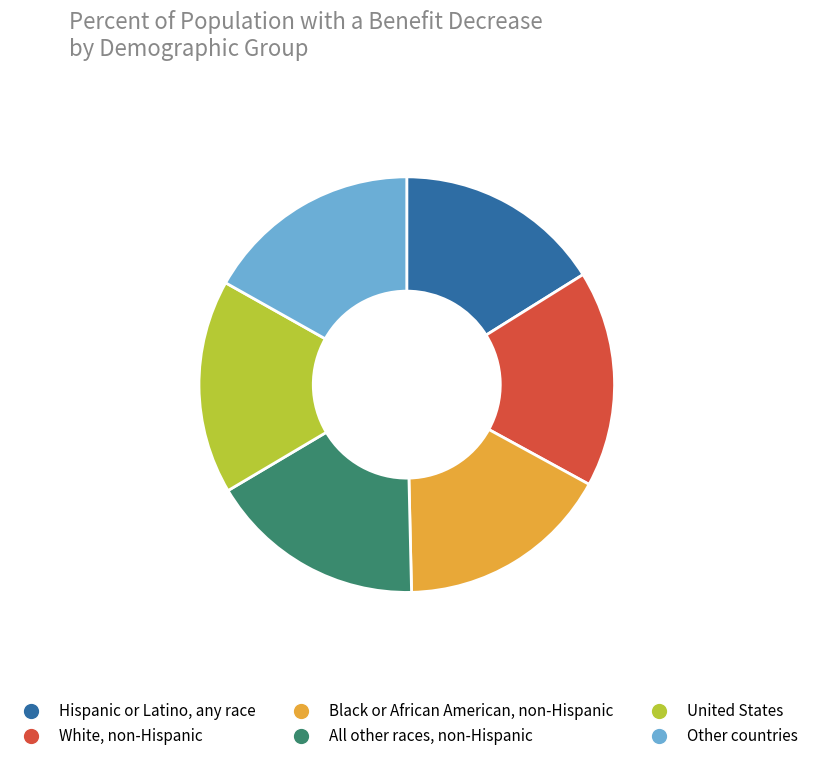

Which has a higher value, Hispanic or Latino, any race or White, non-Hispanic?

White, non-Hispanic